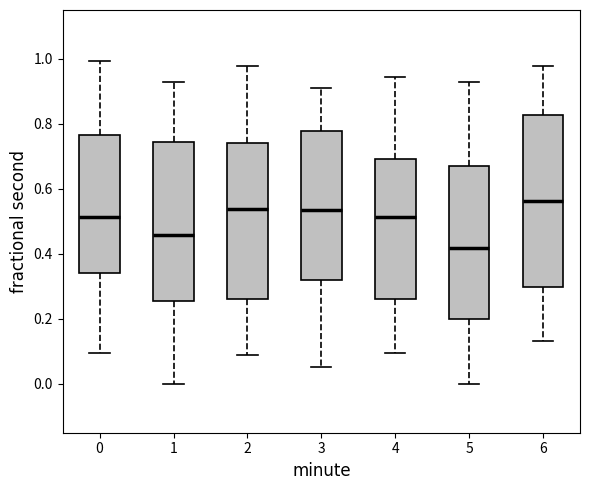

Where does the upper whisker of the box at x = 5 end on the y-axis? The values are not printed on the chart, so give them approximately, as read against the axis.

0.92